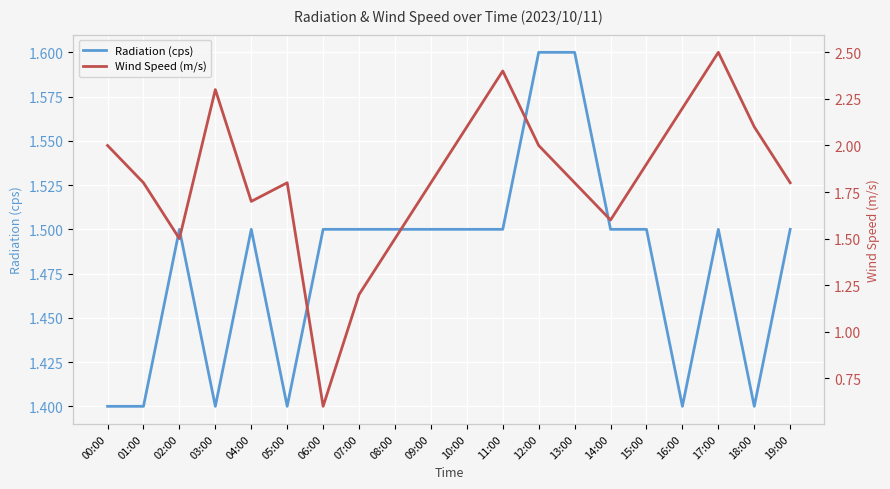

In Radiation (cps), how many points are higher than both neighbors (excluding endpoints)?

3